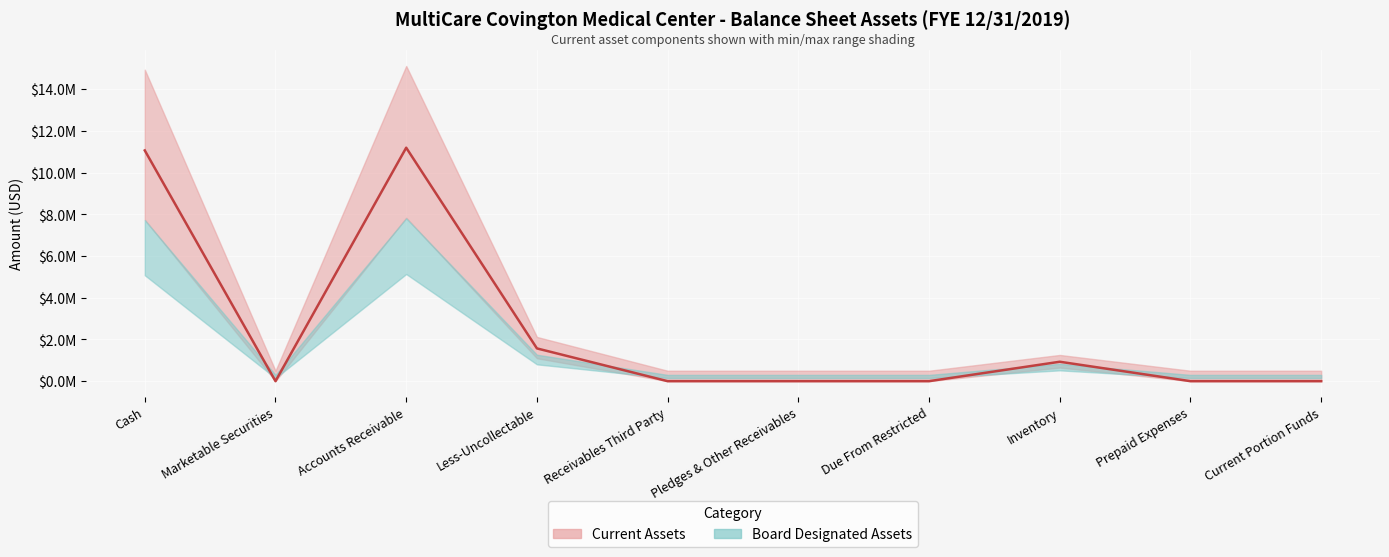

What is the sum of the values at Accounts Receivable and Due From Restricted?

11191950.0